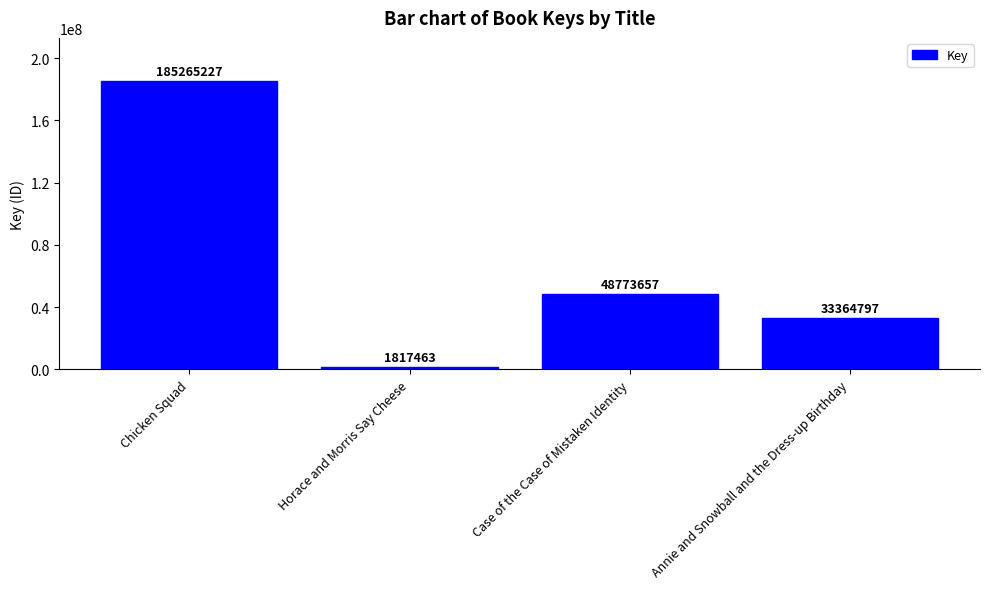

The chart shows a value of 64450580 at Case of the Case of Mistaken Identity. True or false?

False